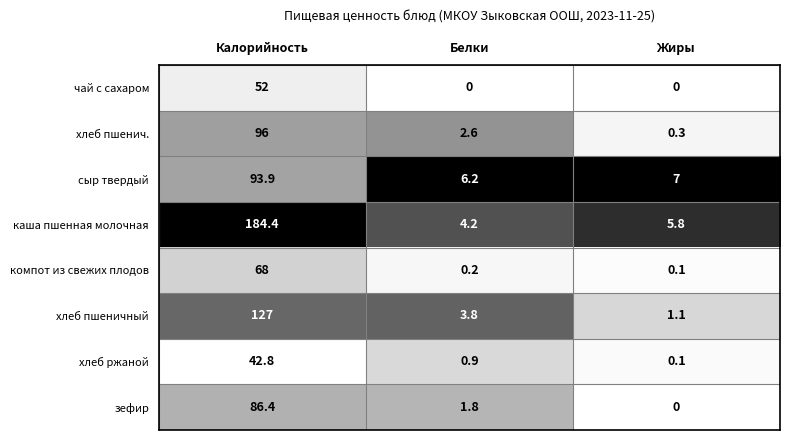

What is the spread (max minus min) of values at Жиры?

7.0